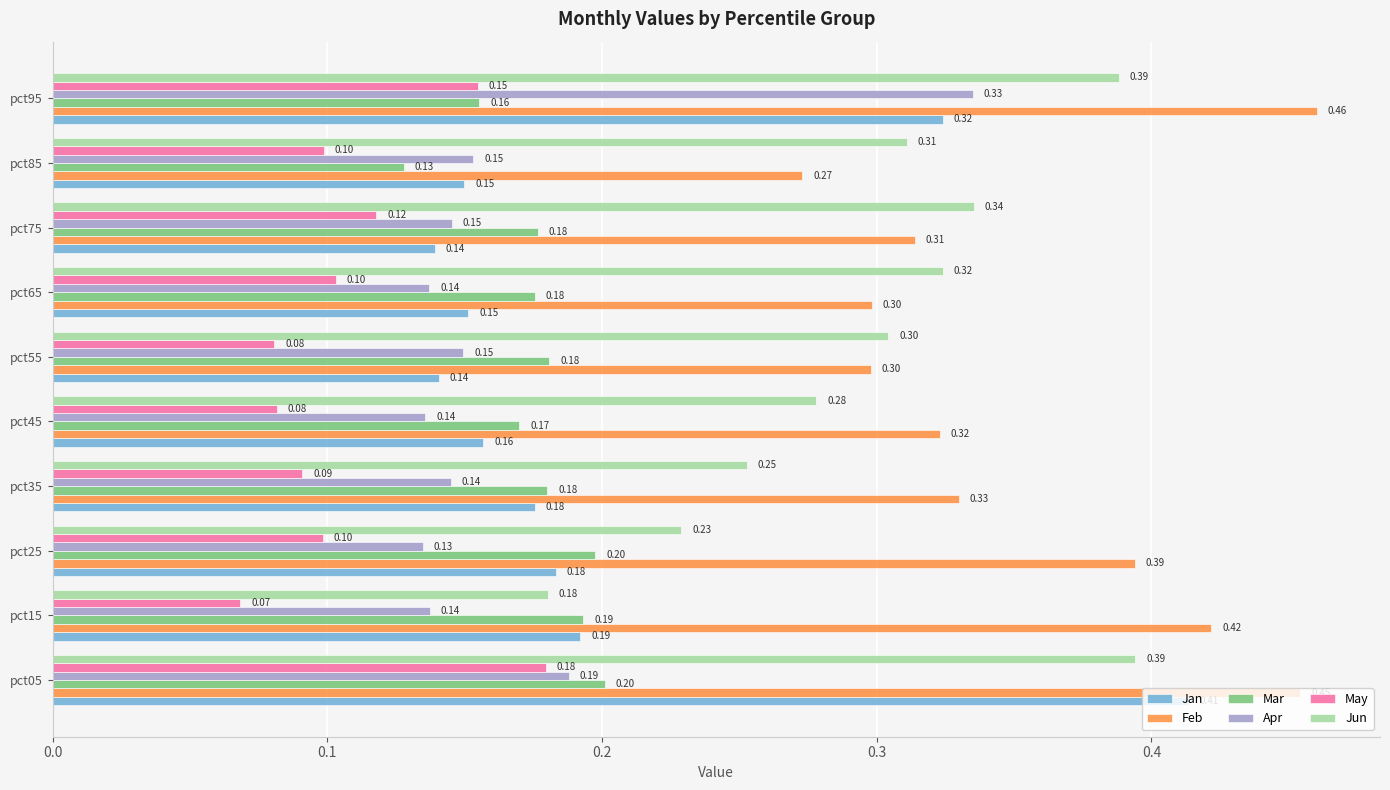

At pct05, list the series in order from smallest to largest.

May, Apr, Mar, Jun, Jan, Feb